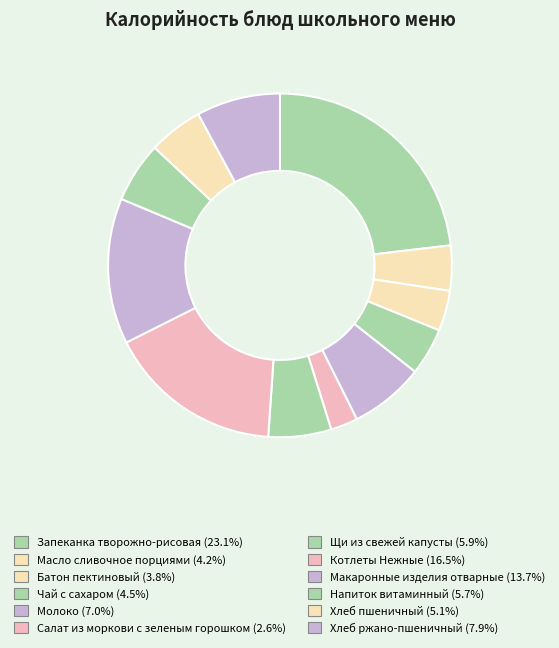

To the nearest percent, what is the difference between the Батон пектиновый and Напиток витаминный slice percentages?

2%